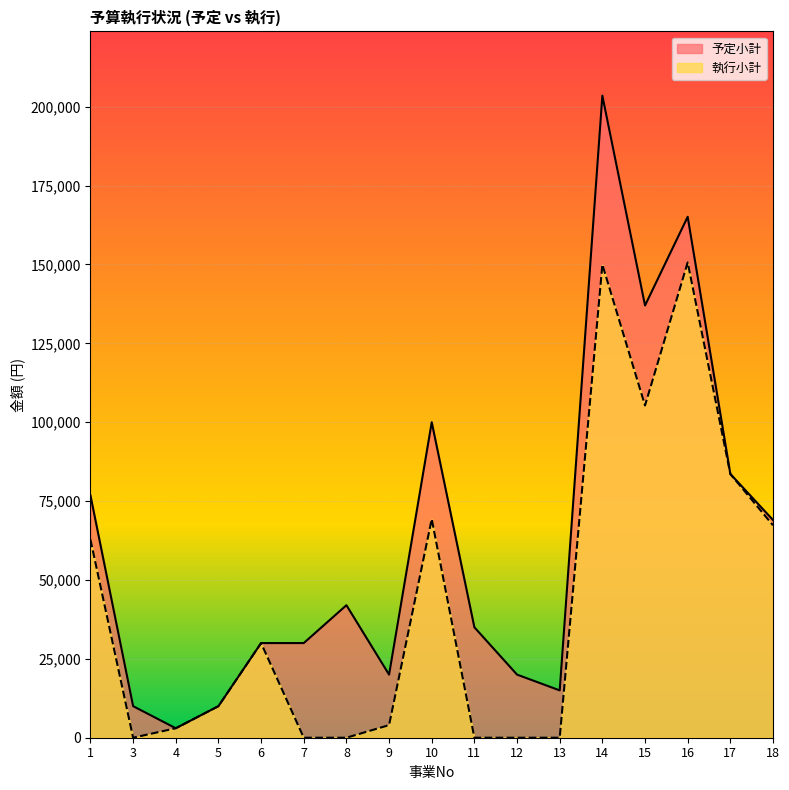

The value of 予定小計 at 7 is 30000. True or false?

True